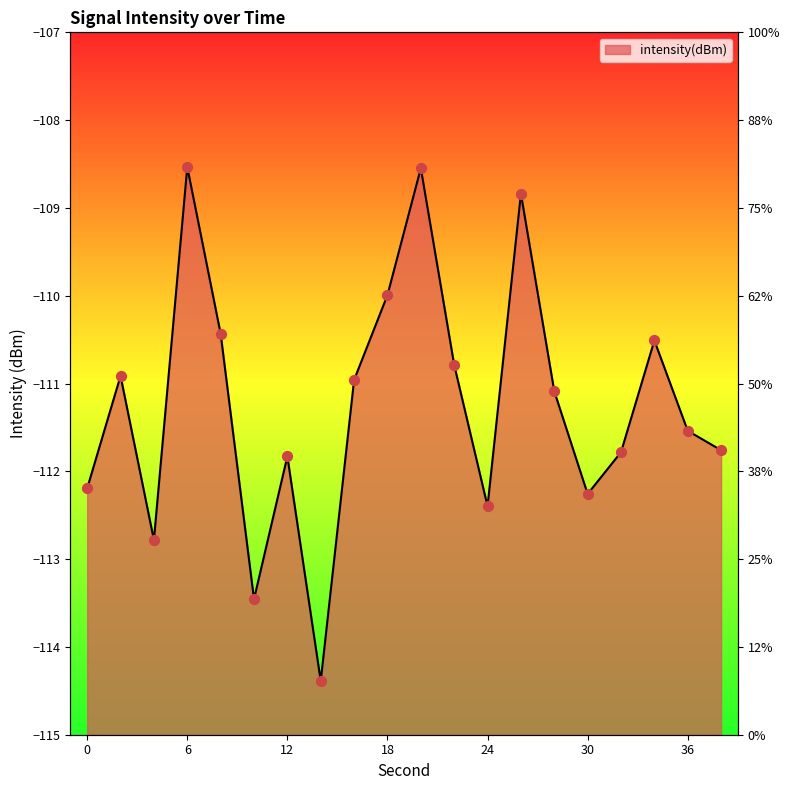

What is the change in value from 32 to 34?

+1.3